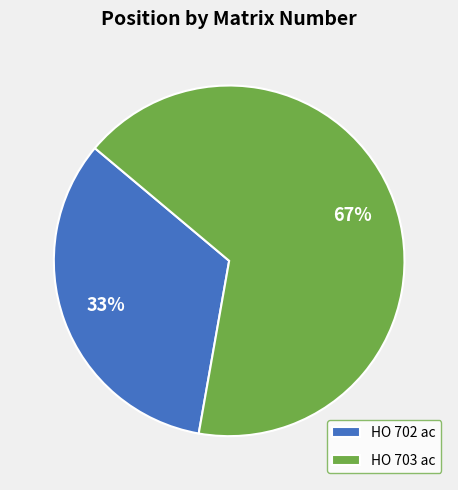

What is the ratio of the value at HO 703 ac to the value at HO 702 ac?

2.0